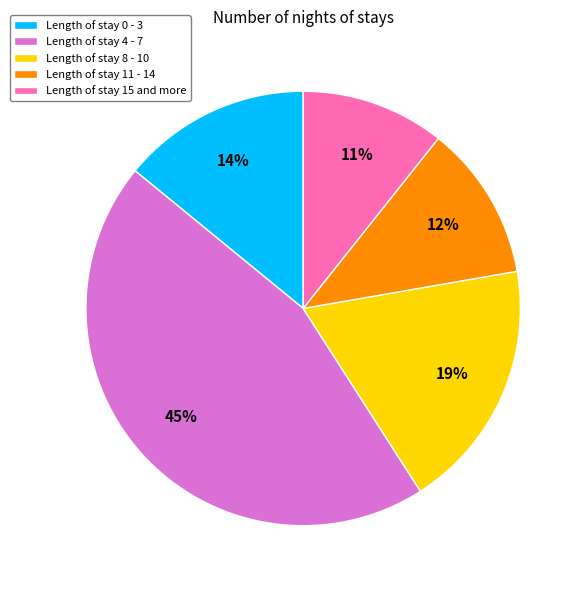

Combined, do Length of stay 0 - 3 and Length of stay 4 - 7 account for over 50%?

Yes